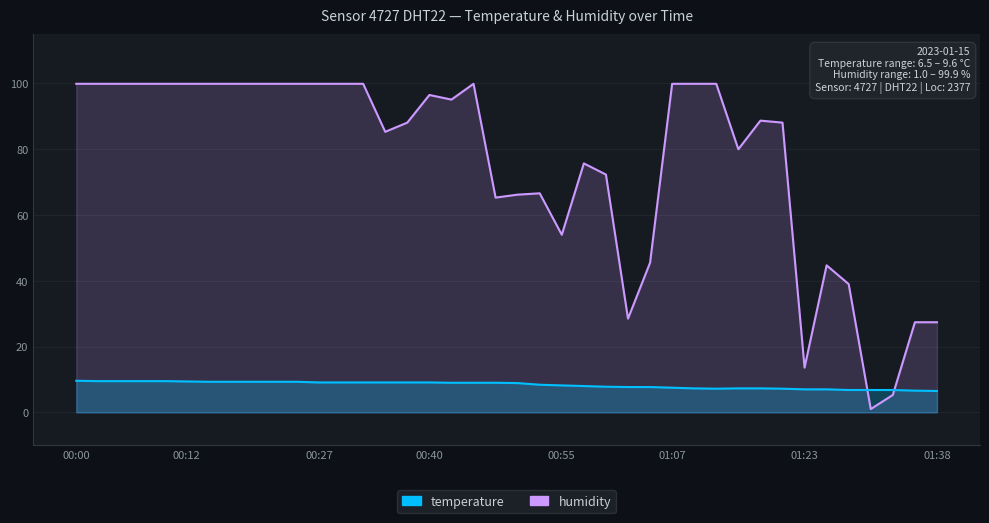

Which category has the lowest value in the humidity series?

01:30